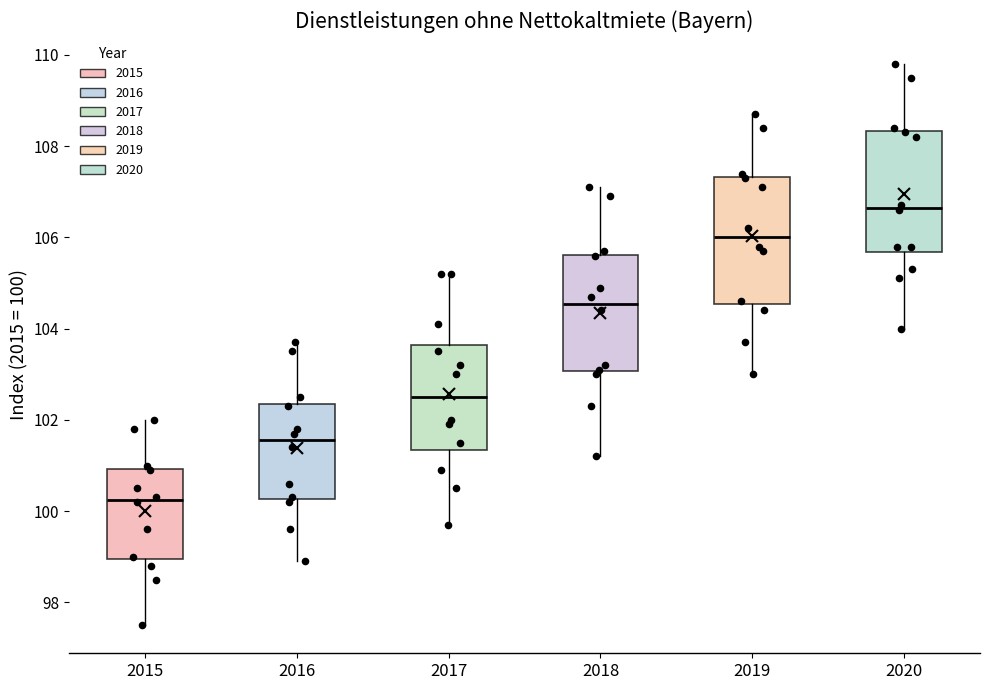

Reading left to right, read every box against the y-axis: the position of its median line, the range the box covers, and the ends of its whiskers. The values are not printed on the chart, so give them approximately, as read against the axis.

2015: median 100.2, box 99.0 to 101.0, whiskers 97.6 to 102.0
2016: median 101.6, box 100.2 to 102.4, whiskers 99.0 to 103.8
2017: median 102.6, box 101.4 to 103.6, whiskers 99.8 to 105.2
2018: median 104.6, box 103.0 to 105.6, whiskers 101.2 to 107.2
2019: median 106.0, box 104.6 to 107.4, whiskers 103.0 to 108.8
2020: median 106.6, box 105.6 to 108.4, whiskers 104.0 to 109.8